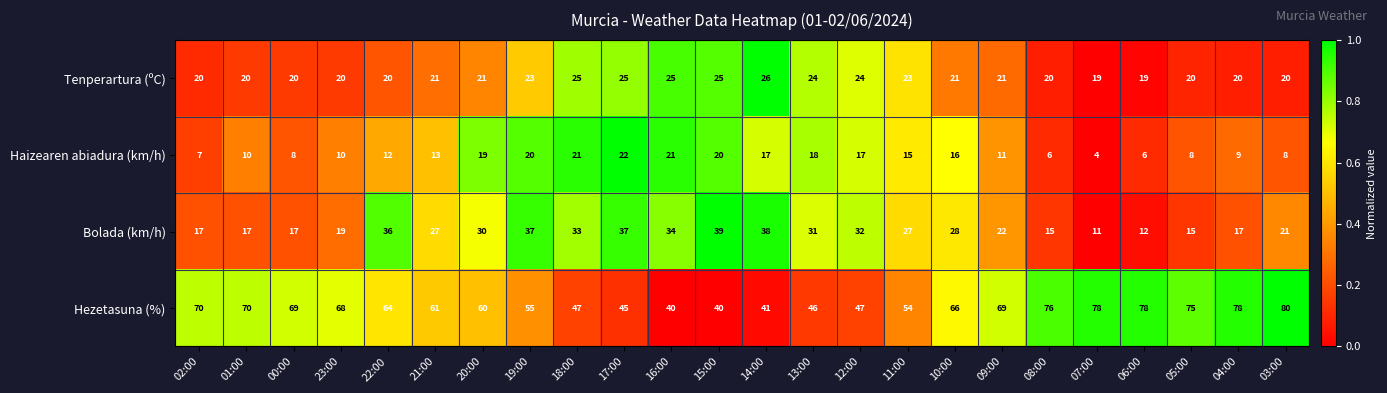

Which category has the highest value across all series?

03:00